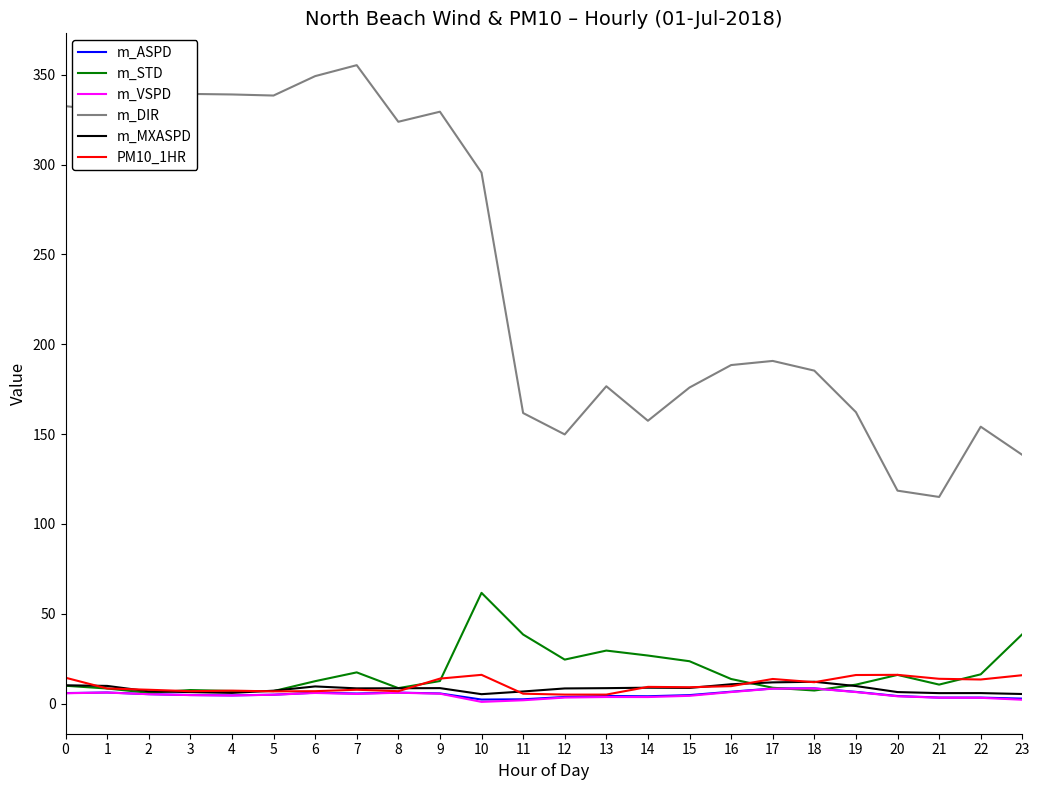

How many values in the m_DIR series are below 190?

12